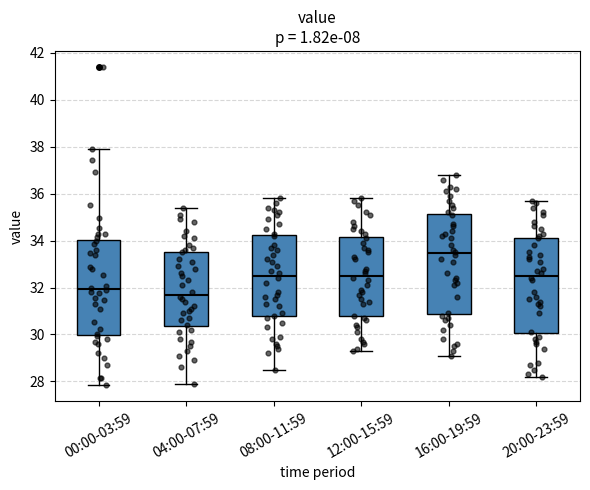

Where does the upper whisker of the box for 00:00-03:59 end on the y-axis? The values are not printed on the chart, so give them approximately, as read against the axis.

37.8